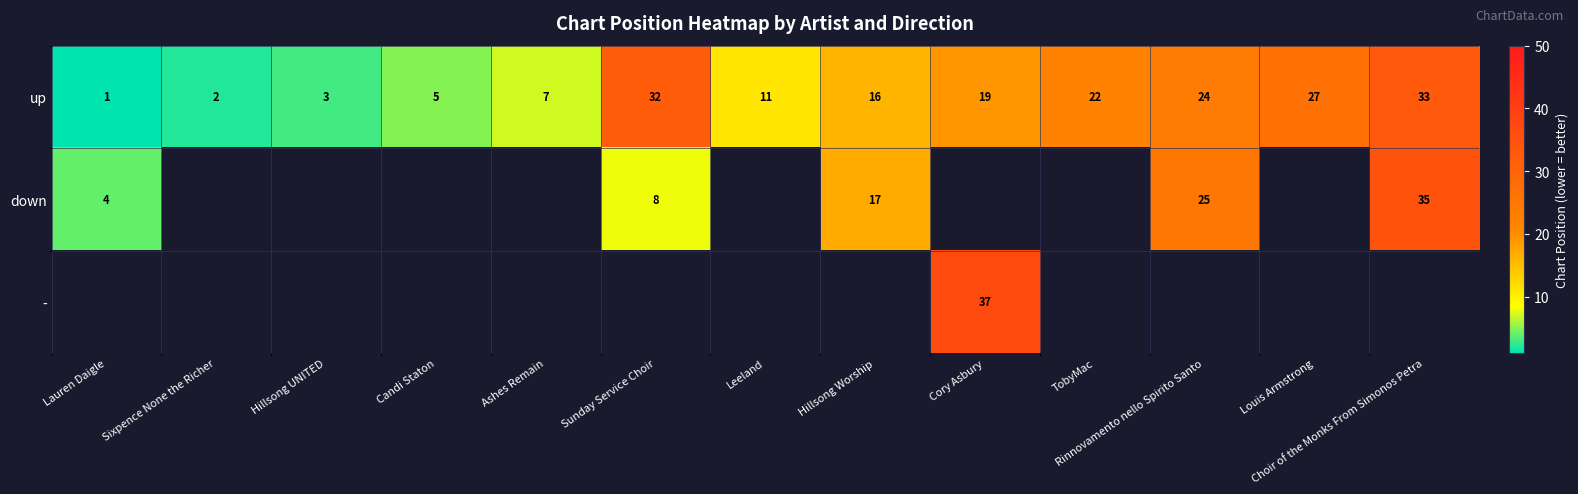

The value of up at TobyMac is 22. True or false?

True